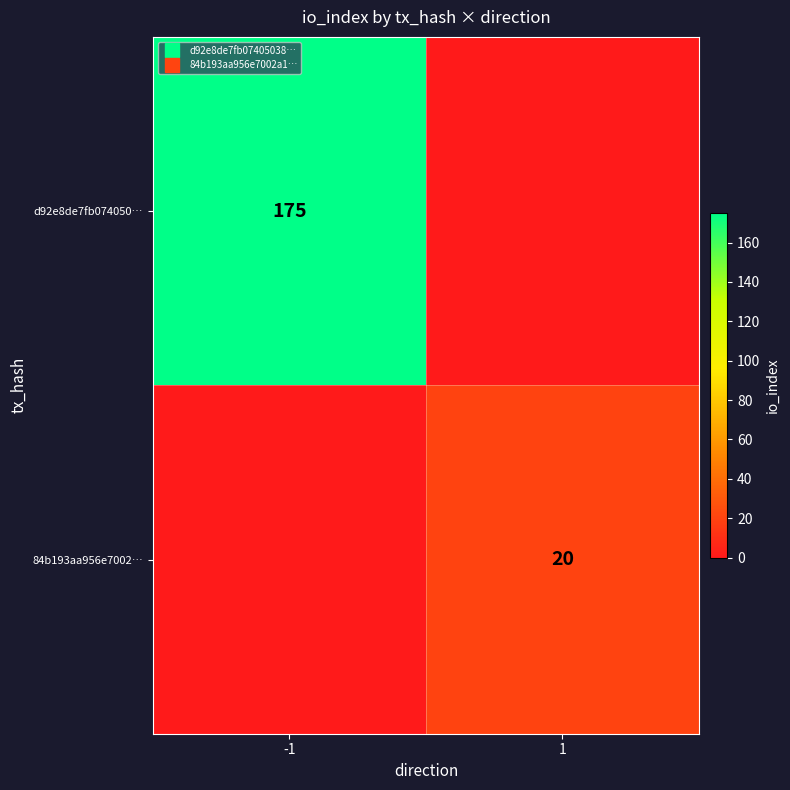

Is it true that d92e8de7fb074050… equals 175 at -1?

True